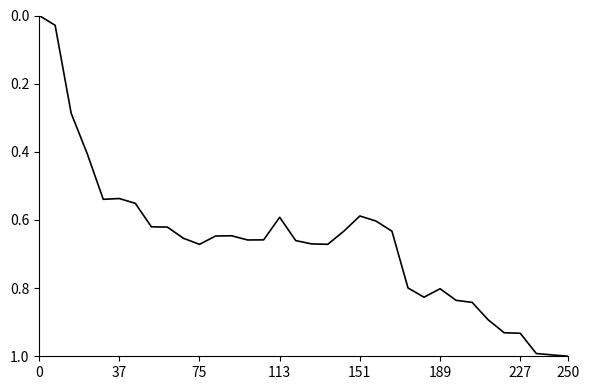

What is the greatest value displayed?

1.0